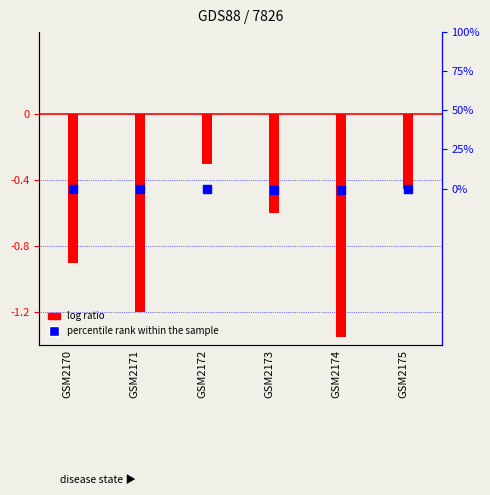

Which series has the largest total across all categories?

percentile rank within the sample